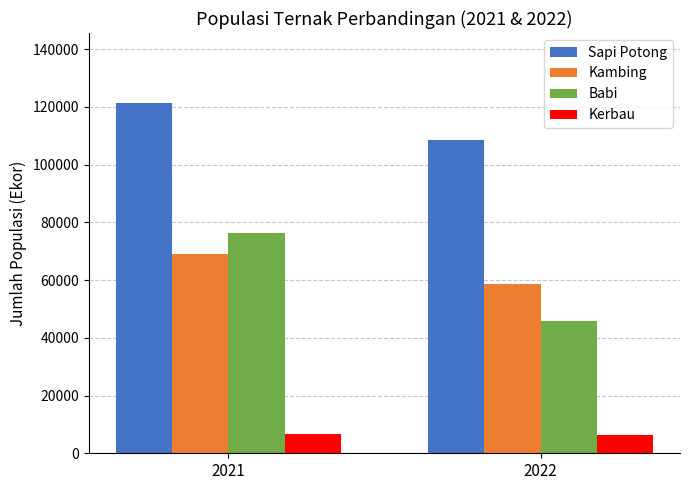

How many bars are there in each group?

4